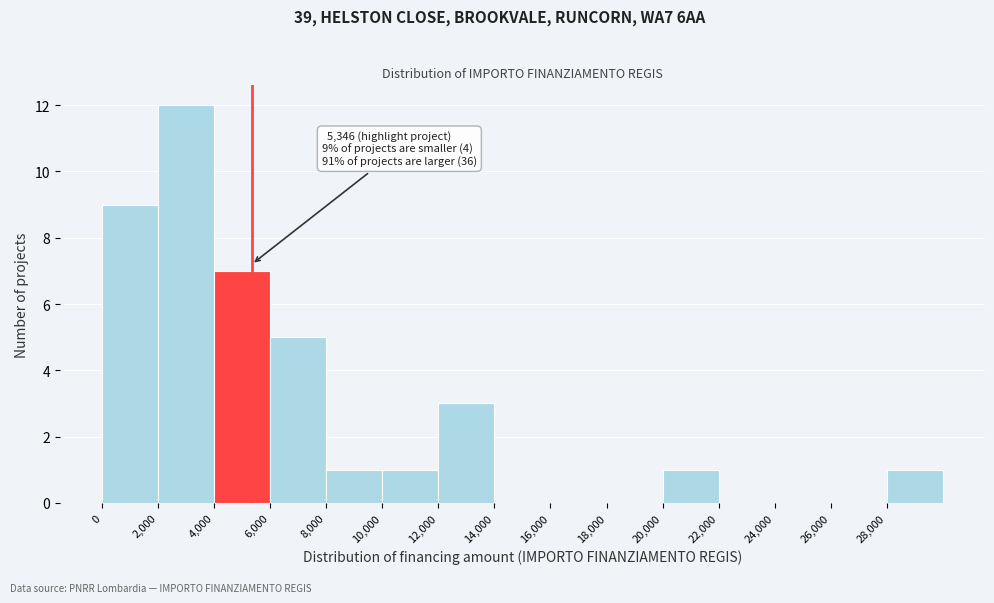

Which range on the x-axis has the tallest bar?

2000 to 4000